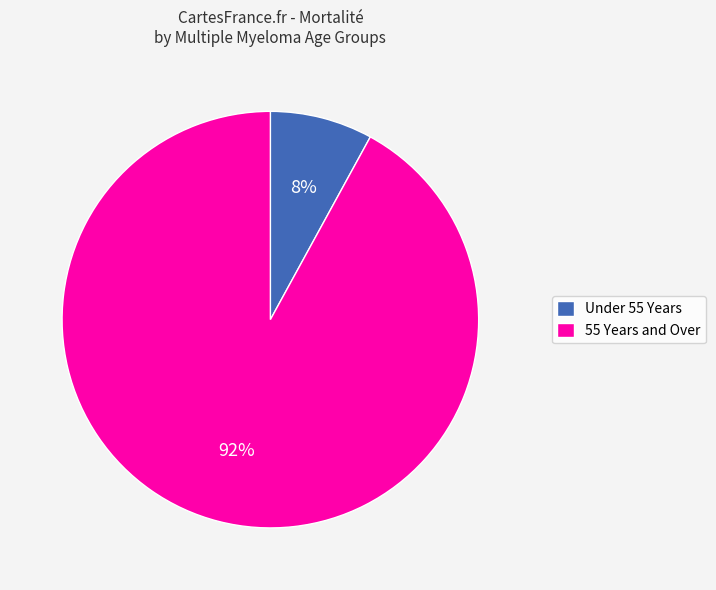

How many segments does this pie chart have?

2